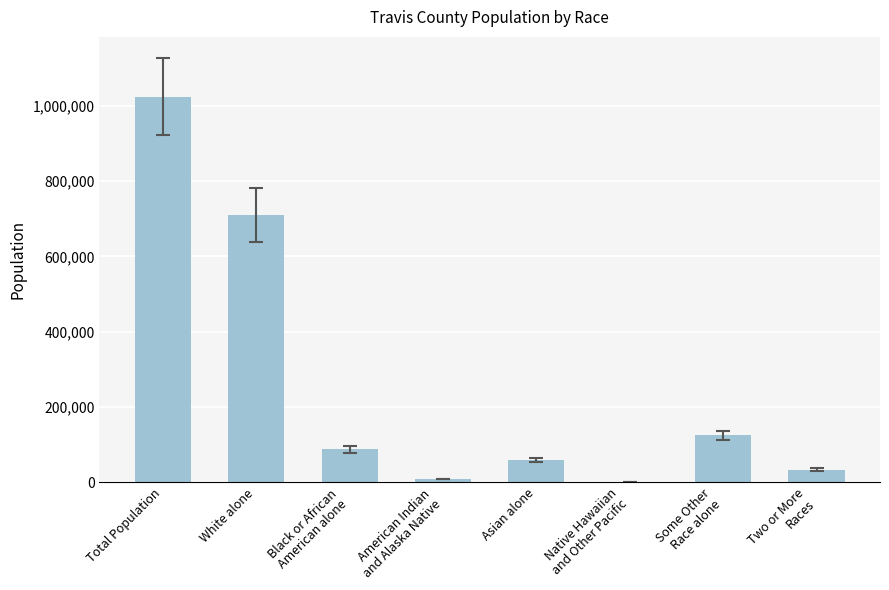

Reading left to right, list all the values displayed in this chart.

1024266	709814	87308	8555	59333	718	124706	33832